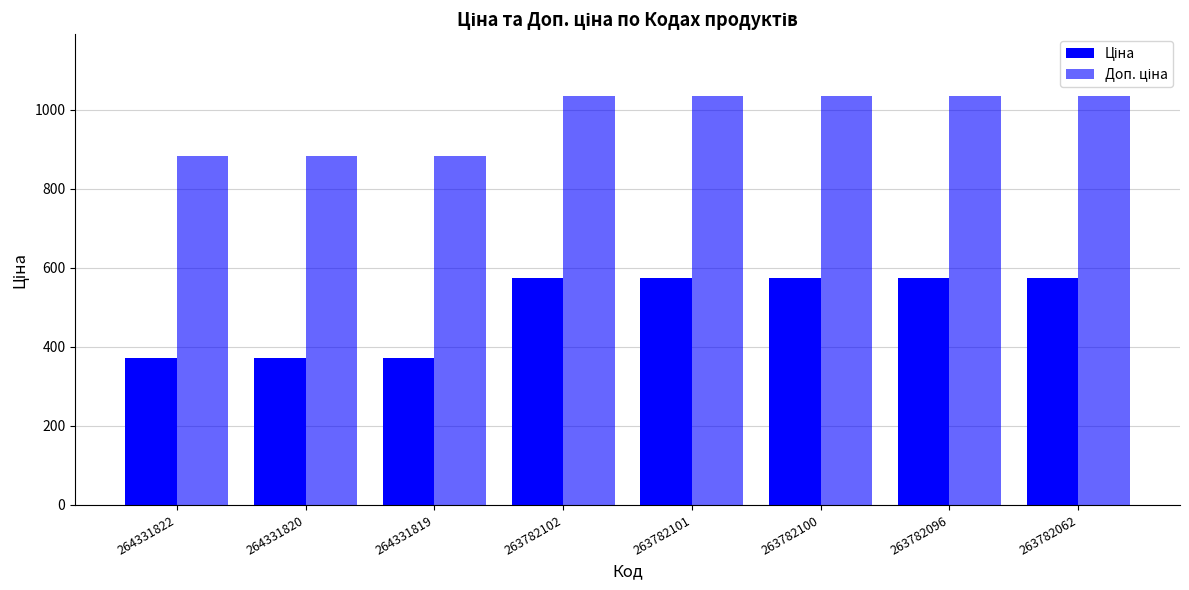

What is the value of the Доп. ціна bar at the 5th from the left?

1035.1